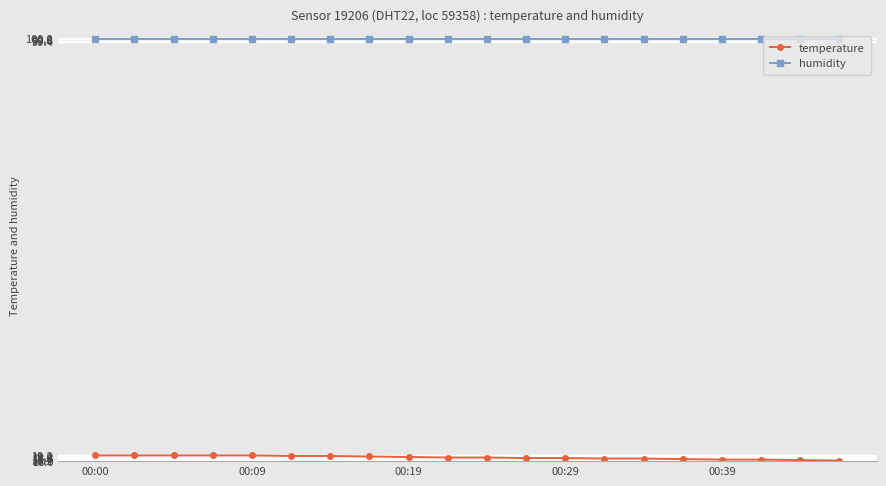

Which series has the largest range (max minus min)?

temperature